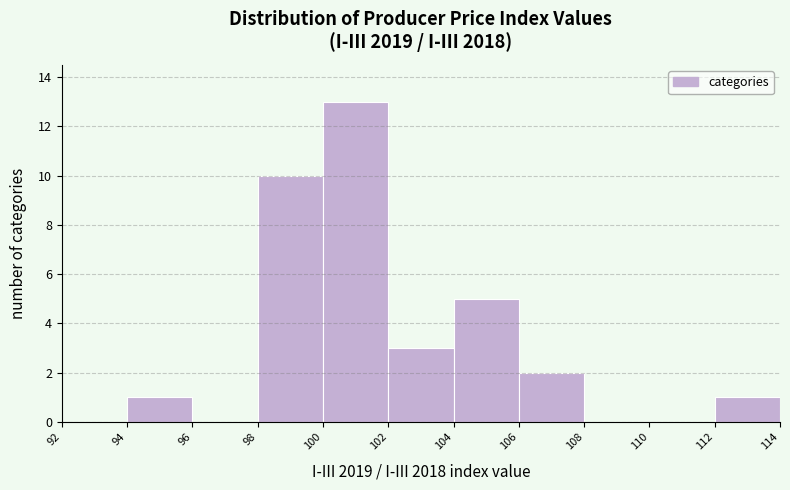

What is the height of the bar covering 94 to 96 on the x-axis? The values are not printed on the chart, so give them approximately, as read against the axis.

1